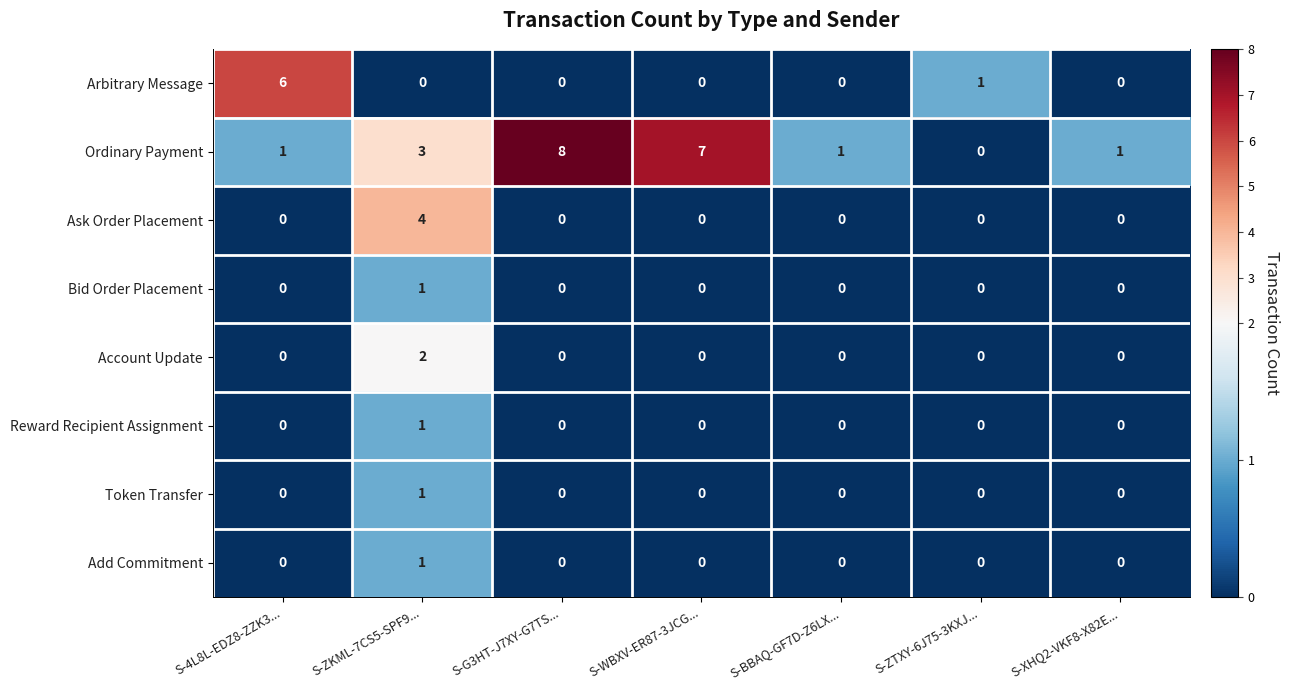

Count the Bid Order Placement values in the range 0 to 1.

7